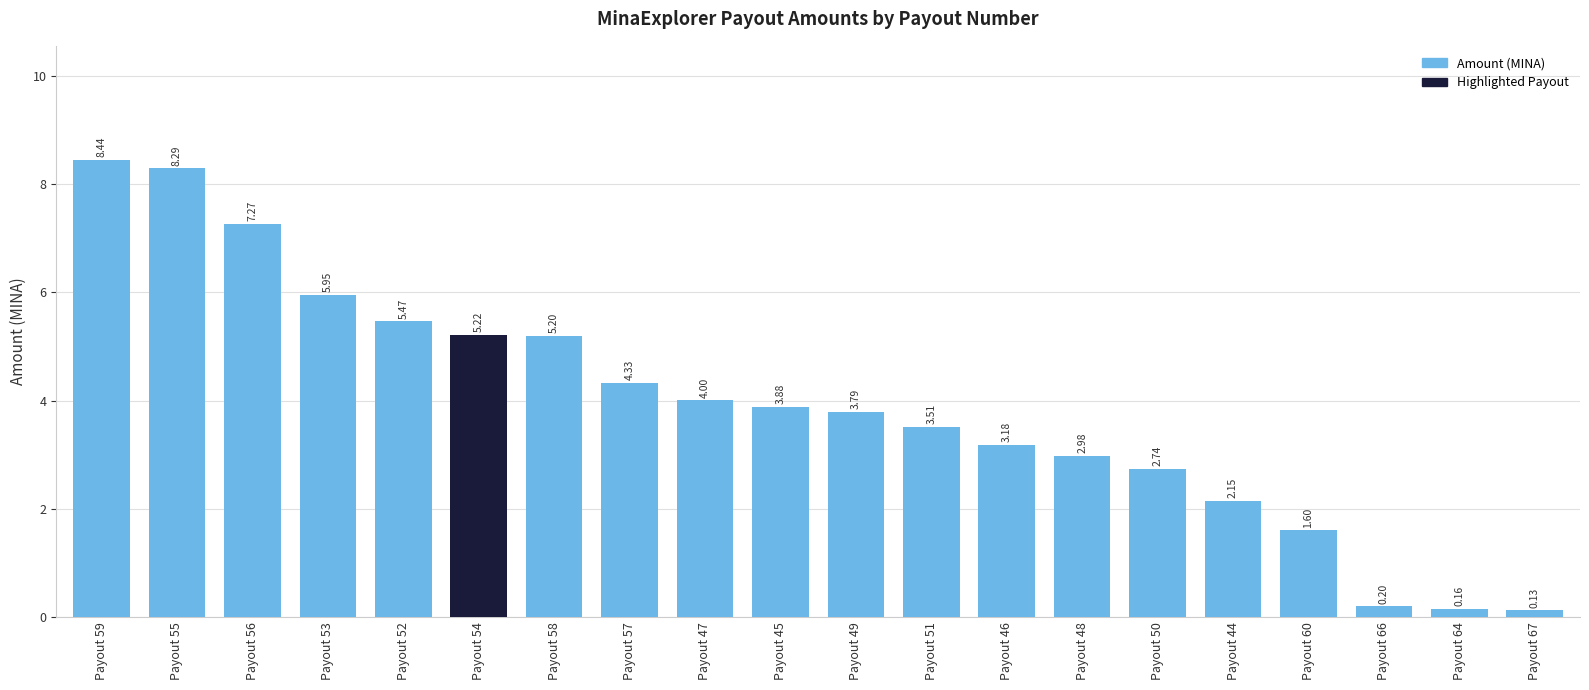

List the labels in order of value, largest first.

Payout 59, Payout 55, Payout 56, Payout 53, Payout 52, Payout 54, Payout 58, Payout 57, Payout 47, Payout 45, Payout 49, Payout 51, Payout 46, Payout 48, Payout 50, Payout 44, Payout 60, Payout 66, Payout 64, Payout 67